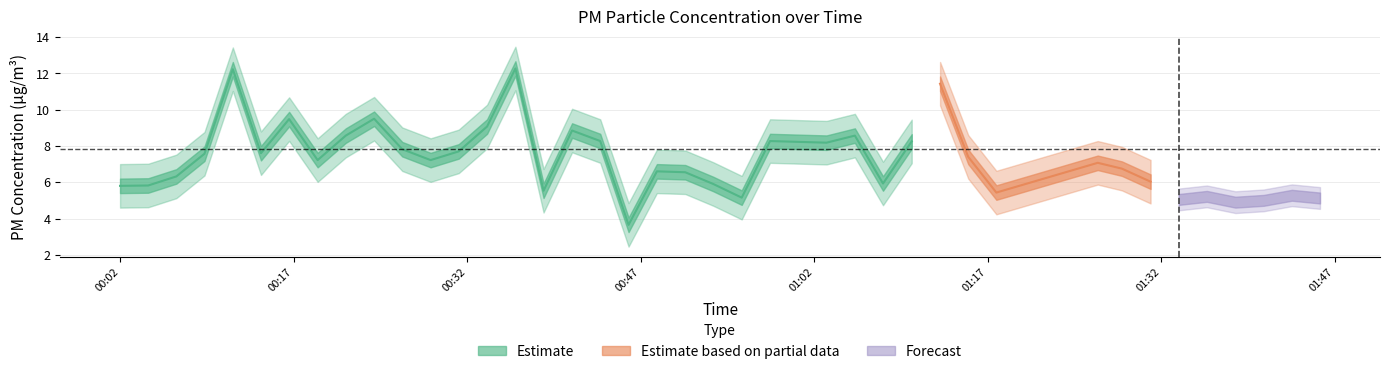

At which category is the sum across all series the highest?

4